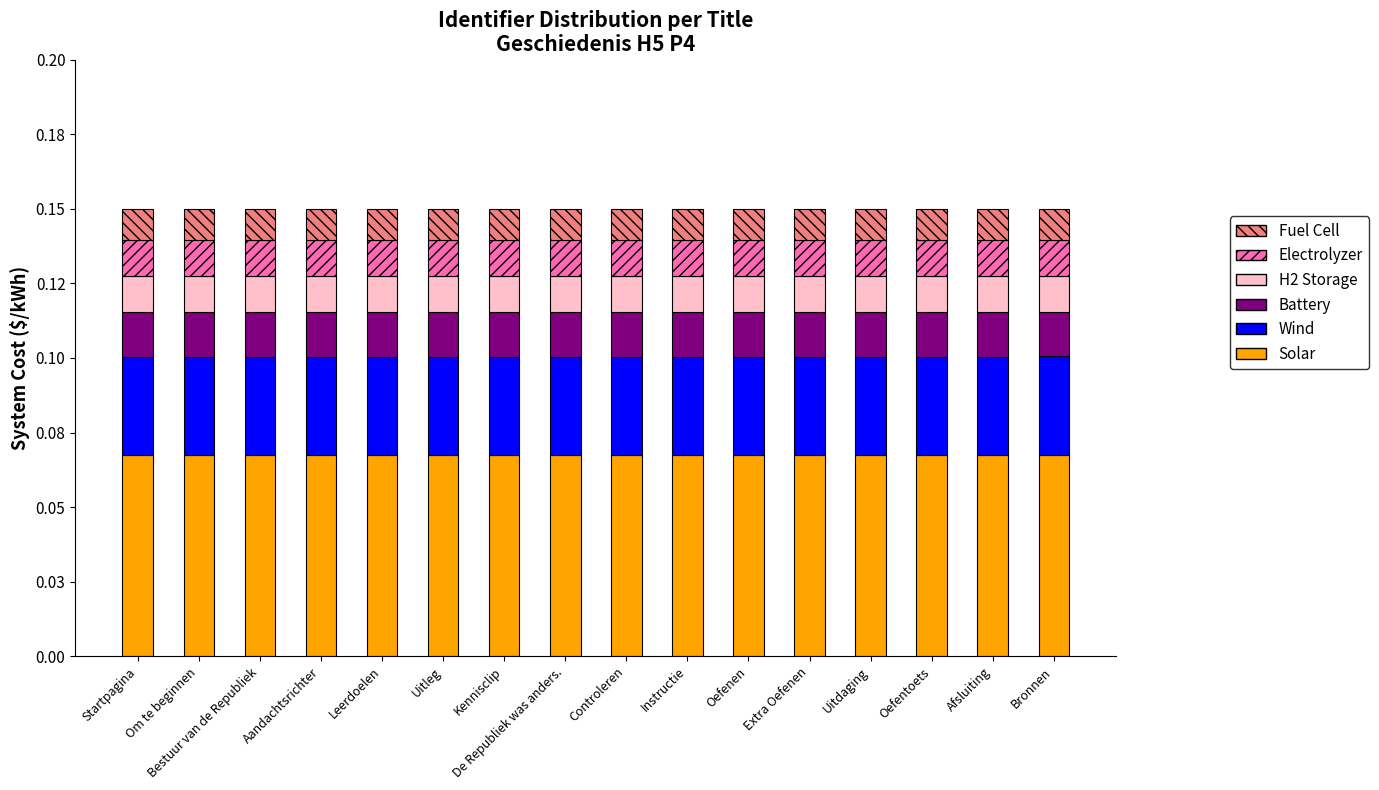

Are the bars grouped side by side (vs. stacked)?

No